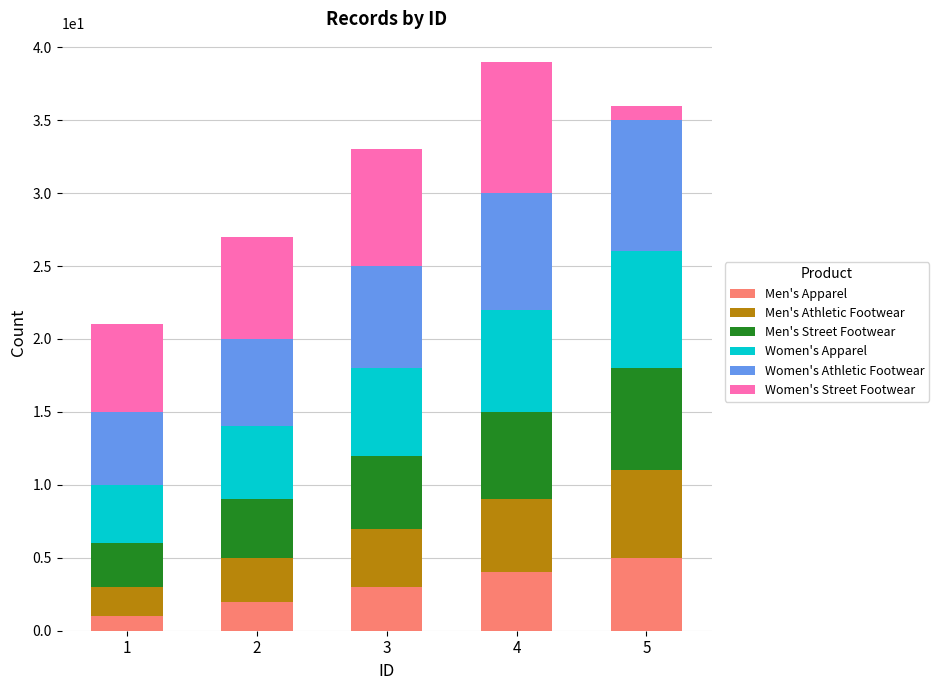

What are all the series names shown in the legend?

Men's Apparel, Men's Athletic Footwear, Men's Street Footwear, Women's Apparel, Women's Athletic Footwear, Women's Street Footwear